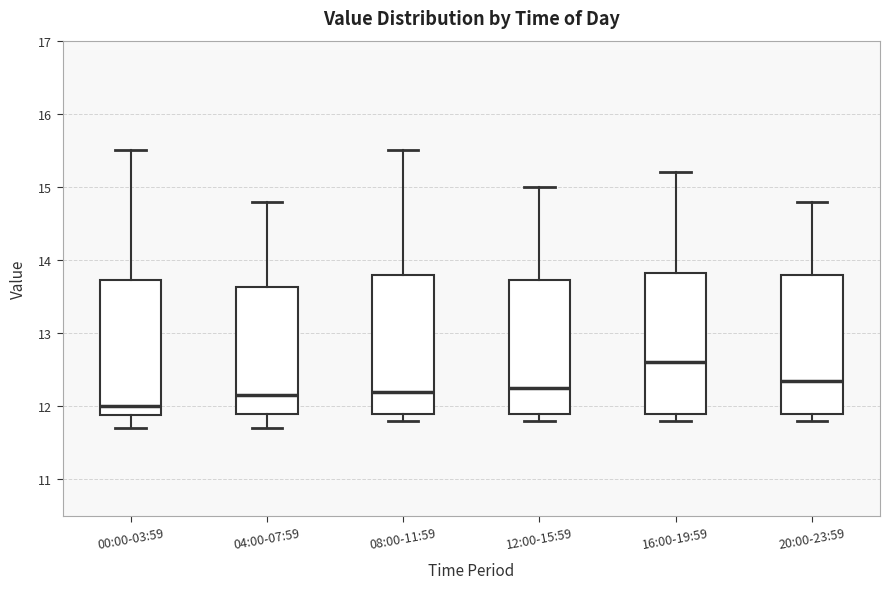

Where does the median line of the box for 08:00-11:59 sit on the y-axis? The values are not printed on the chart, so give them approximately, as read against the axis.

12.2